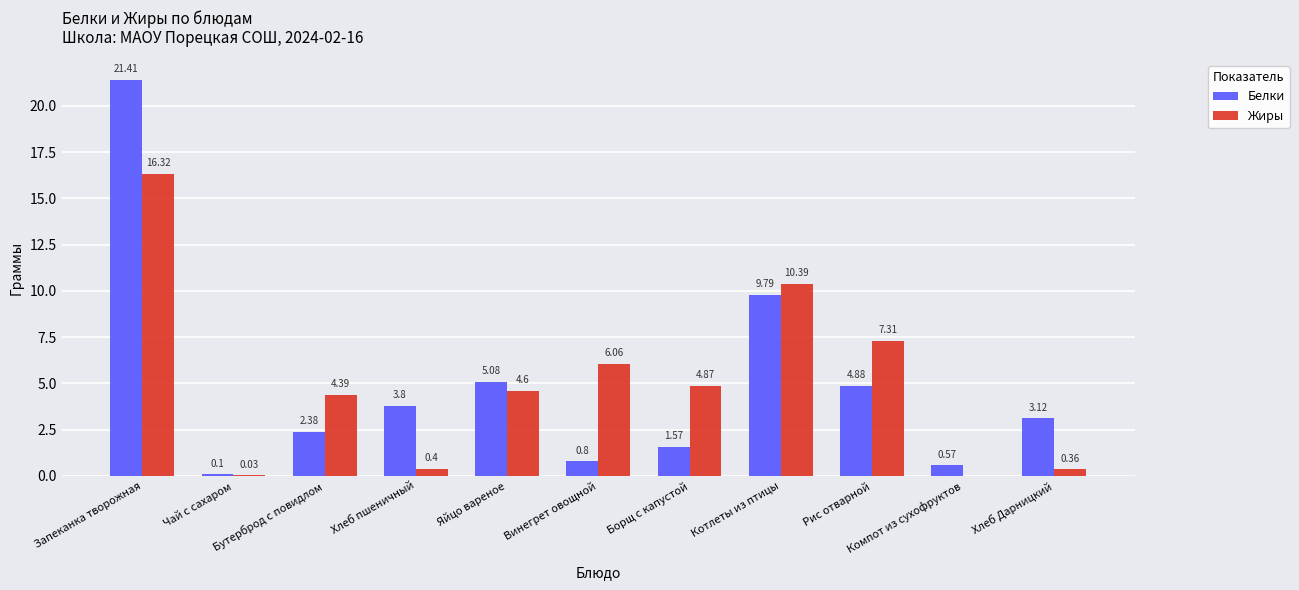

What are all the series names shown in the legend?

Белки, Жиры